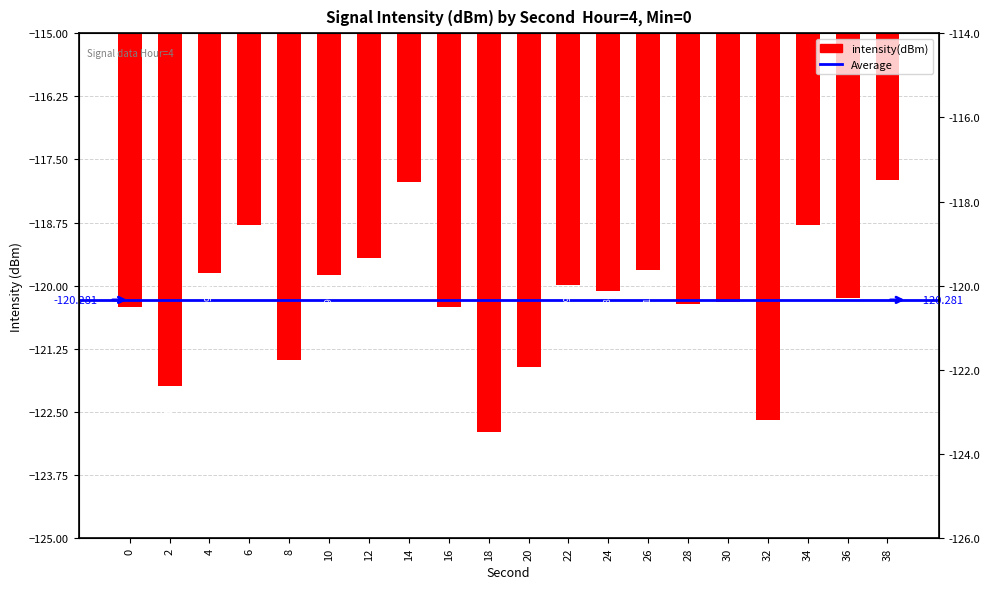

What is the minimum value shown in the chart?

-122.9